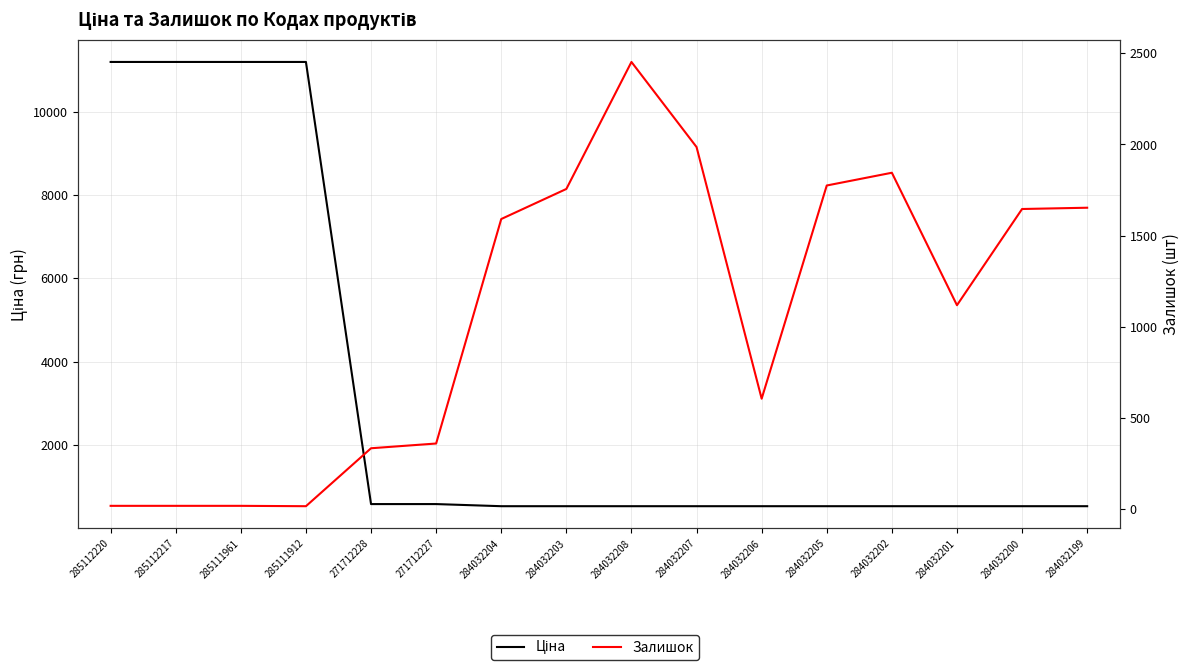

At 284032202, list the series in order from largest to smallest.

Залишок, Ціна